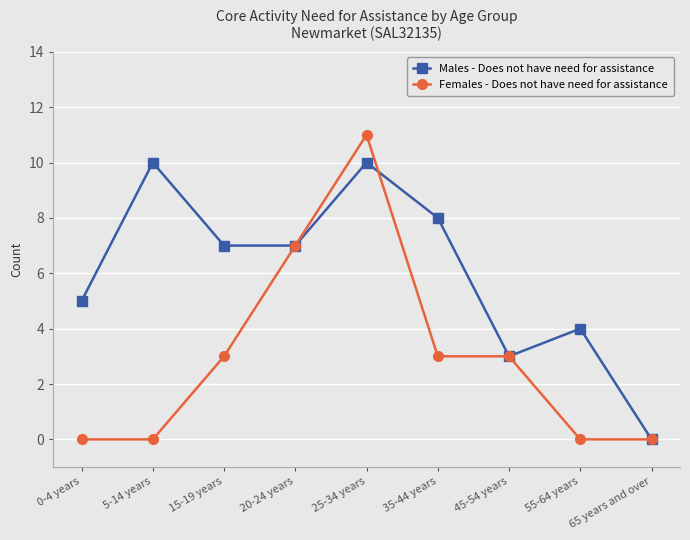

Reading left to right, list all the values displayed in this chart.

Males - Does not have need for assistance: 5	10	7	7	10	8	3	4	0
Females - Does not have need for assistance: 0	0	3	7	11	3	3	0	0